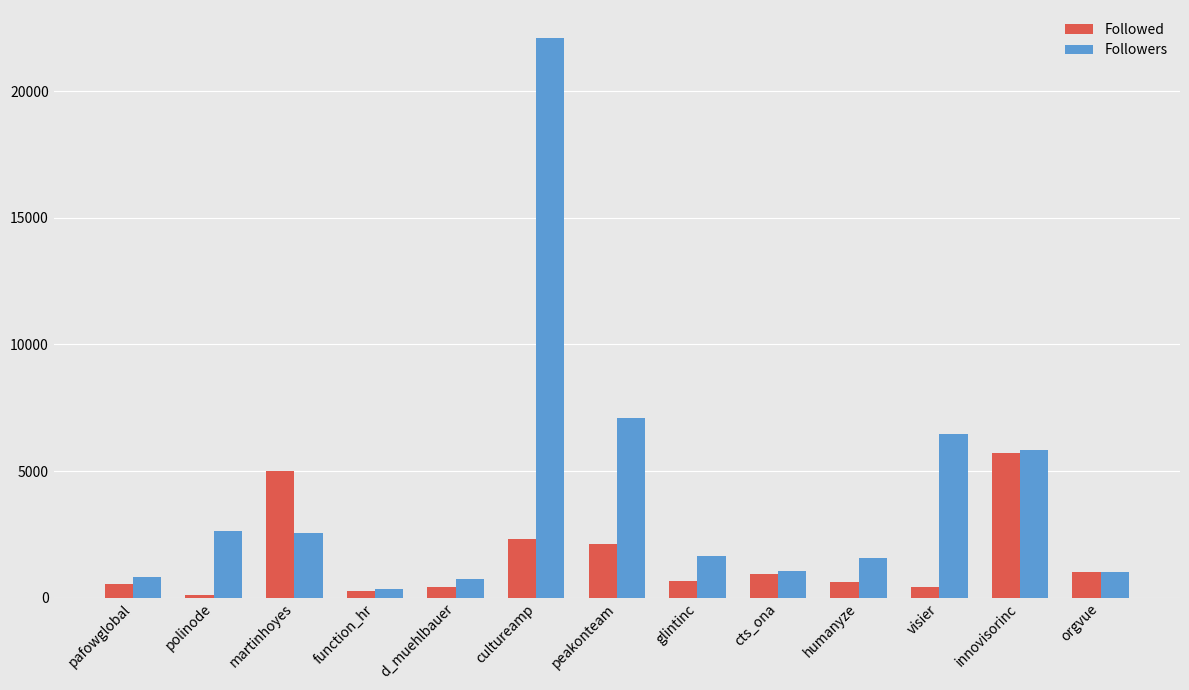

List the series in order of their peak value, lowest first.

Followed, Followers